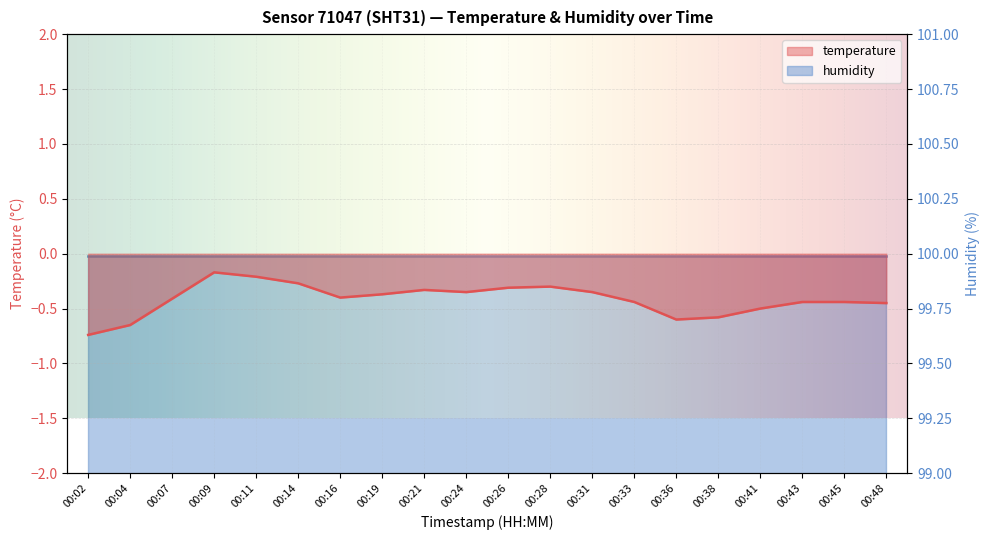

At which category does the data reach its first local peak?

00:09